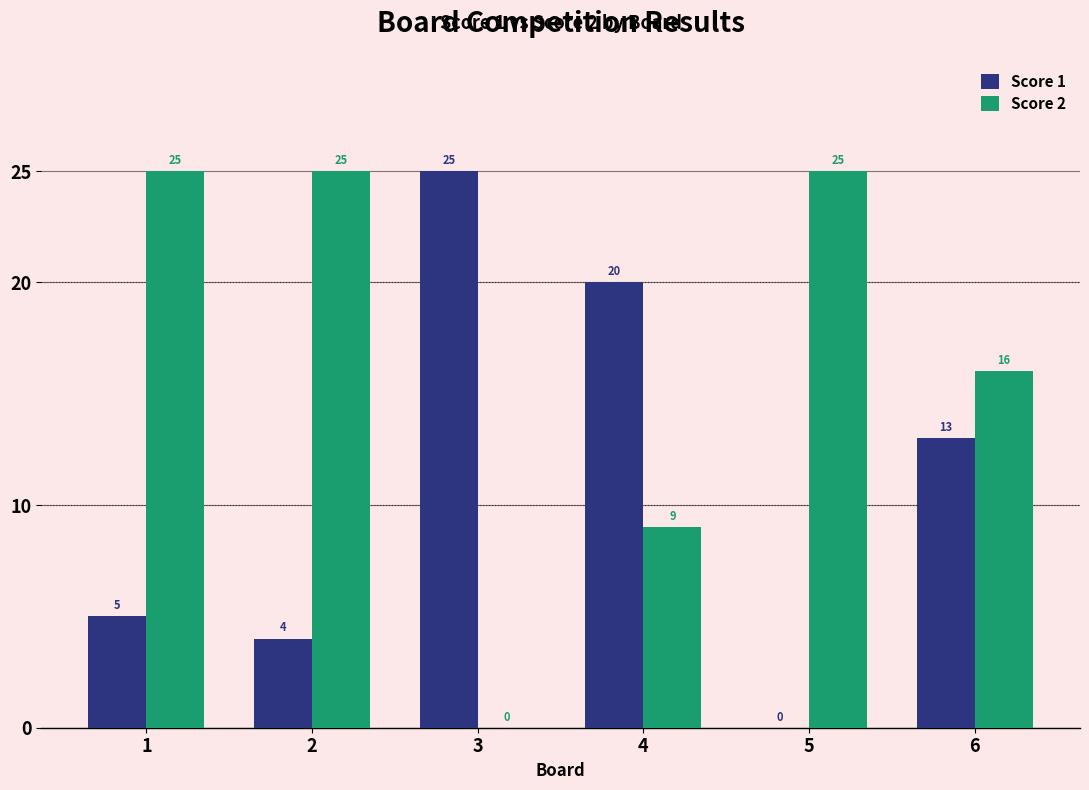

Count the number of data series in this chart.

2